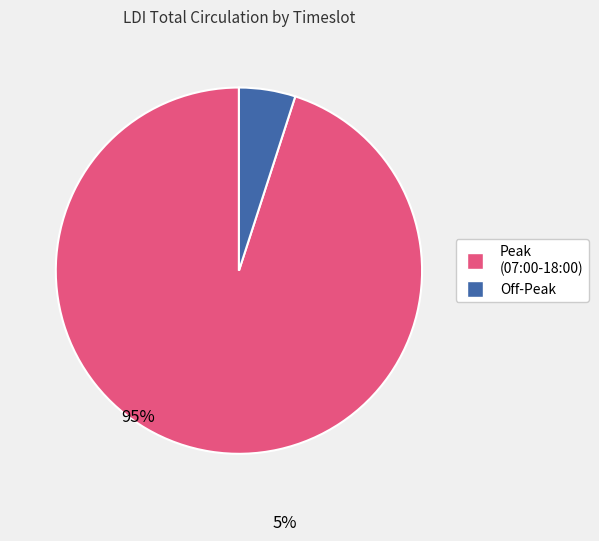

Is there a majority slice in this chart?

Yes